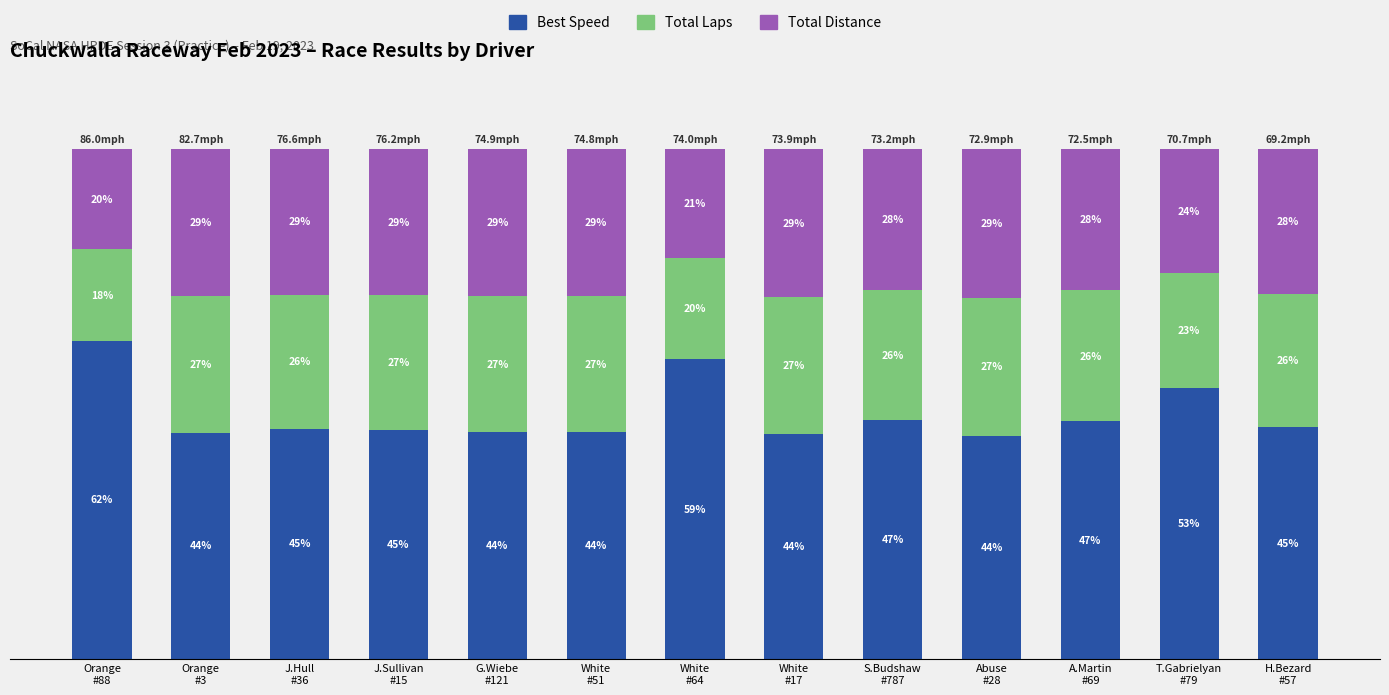

Is it true that Total Laps (norm) equals 39.0 at A.Martin
#69?

False